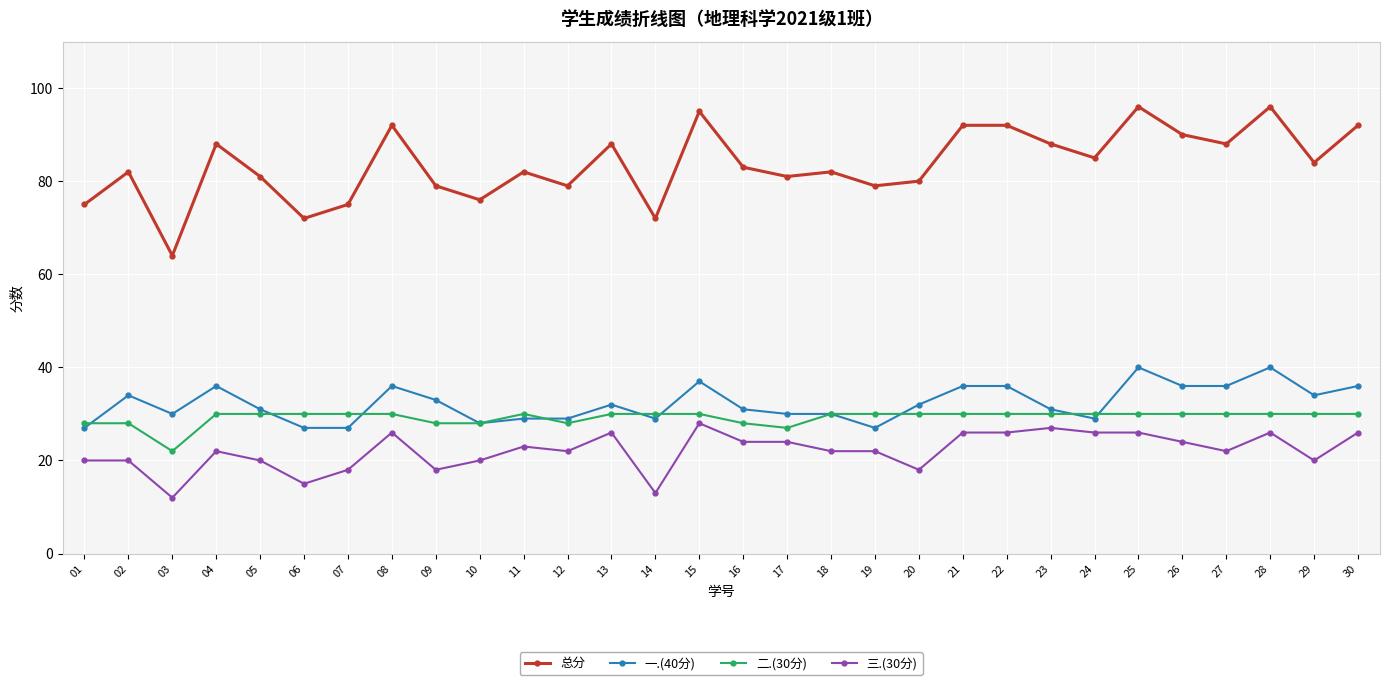

True or false: 总分 and 二.(30分) cross at least once.

False